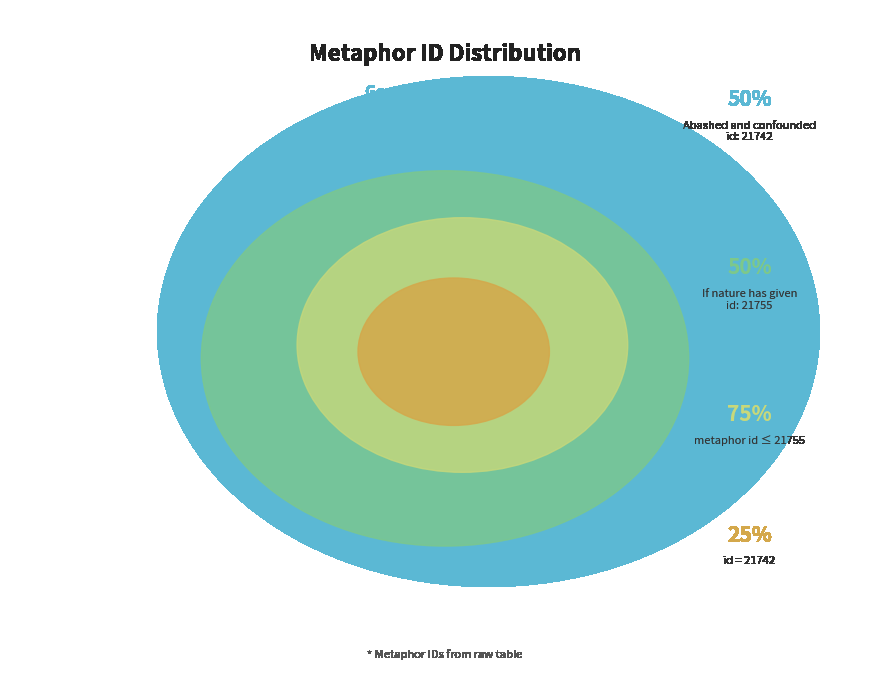

What is the change in value from Abashed and confounded to If nature has given?

+13